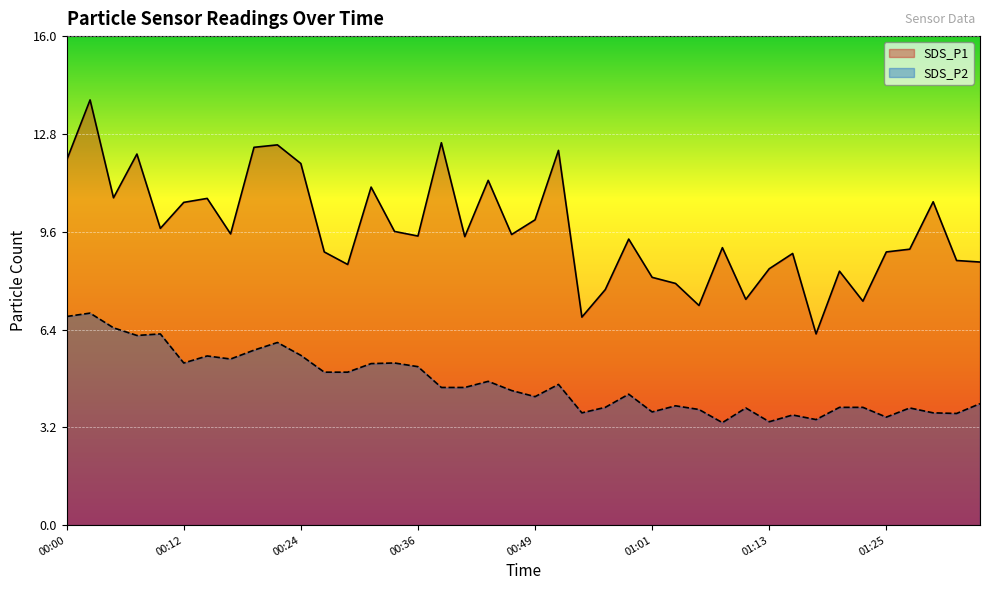

Where is SDS_P2 nearest to the value 5?

00:27